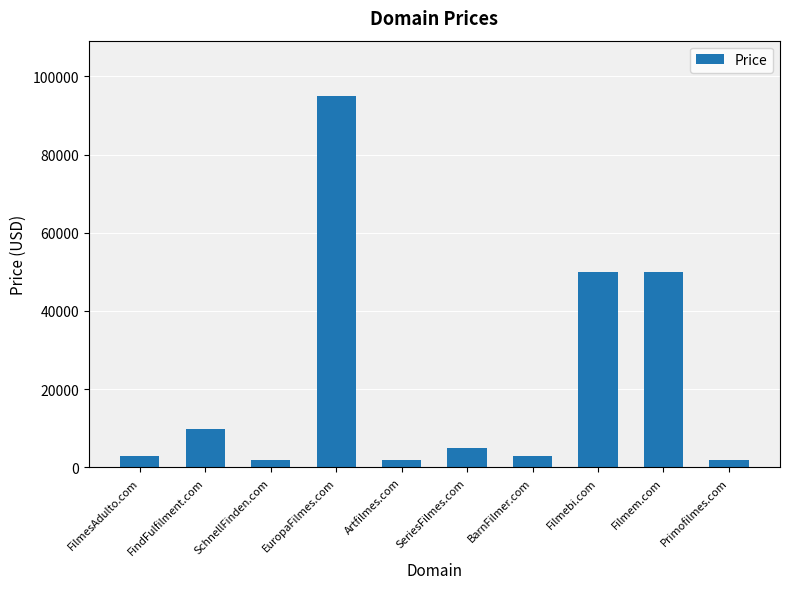

What is the label of the 10th bar from the right?

FilmesAdulto.com